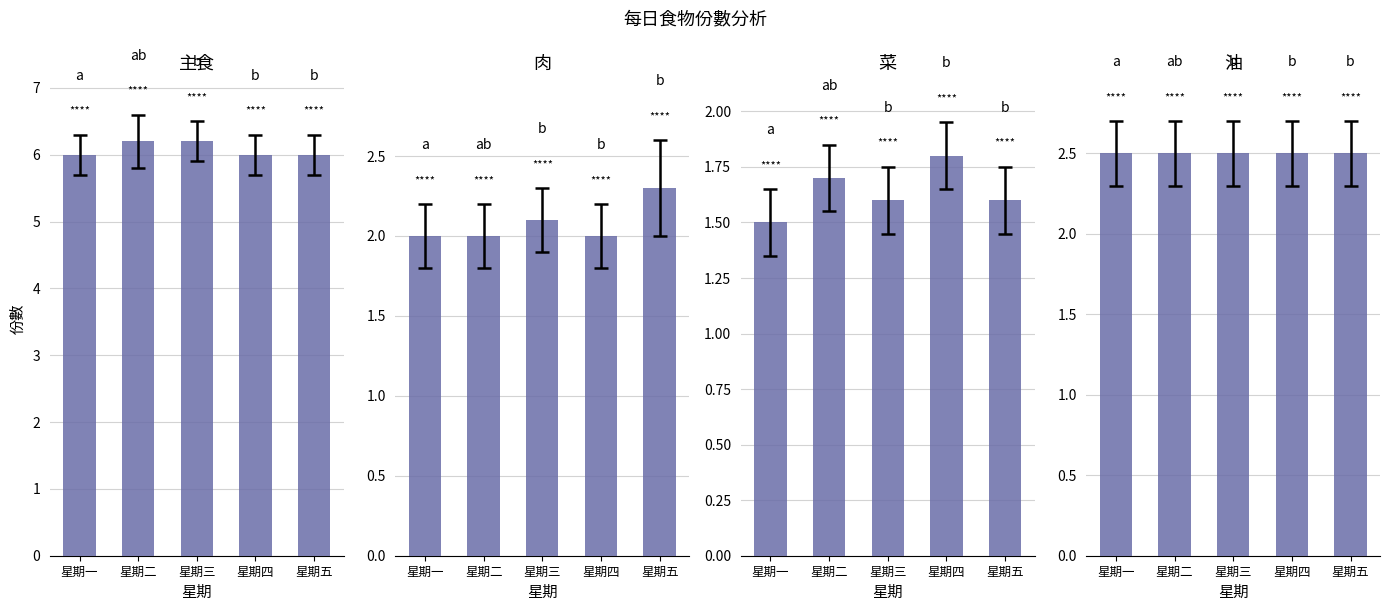

Is it true that 主食 equals 9.5 at 星期五?

False